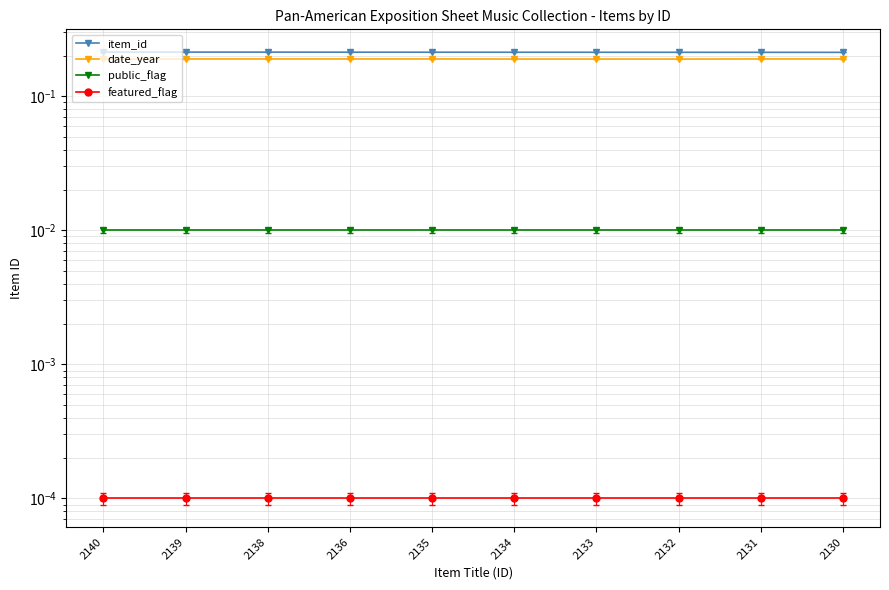

Read the date_year value at 2132.

0.2